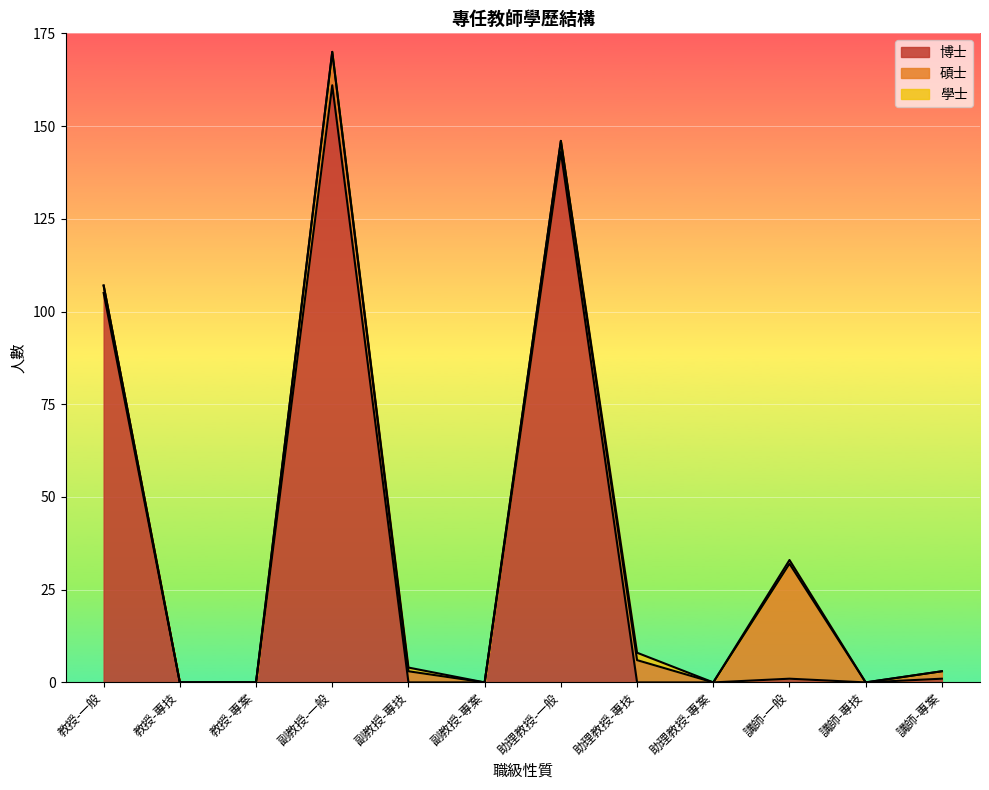

What is the label of the 4th point from the right?

助理教授-專案